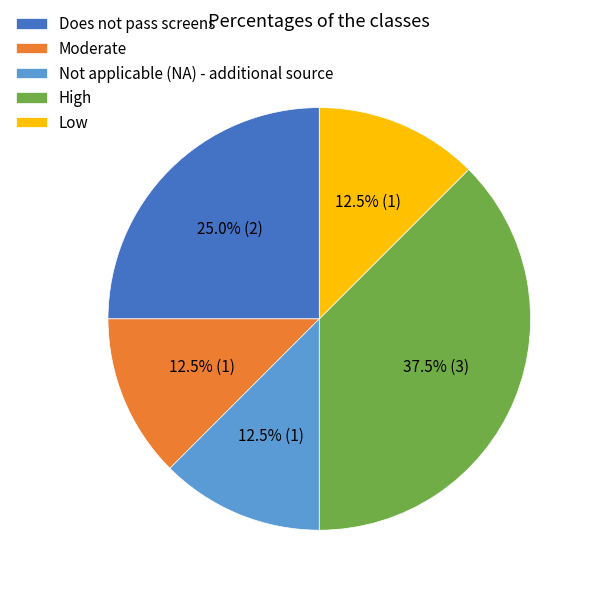

How many slices are in this pie chart?

5